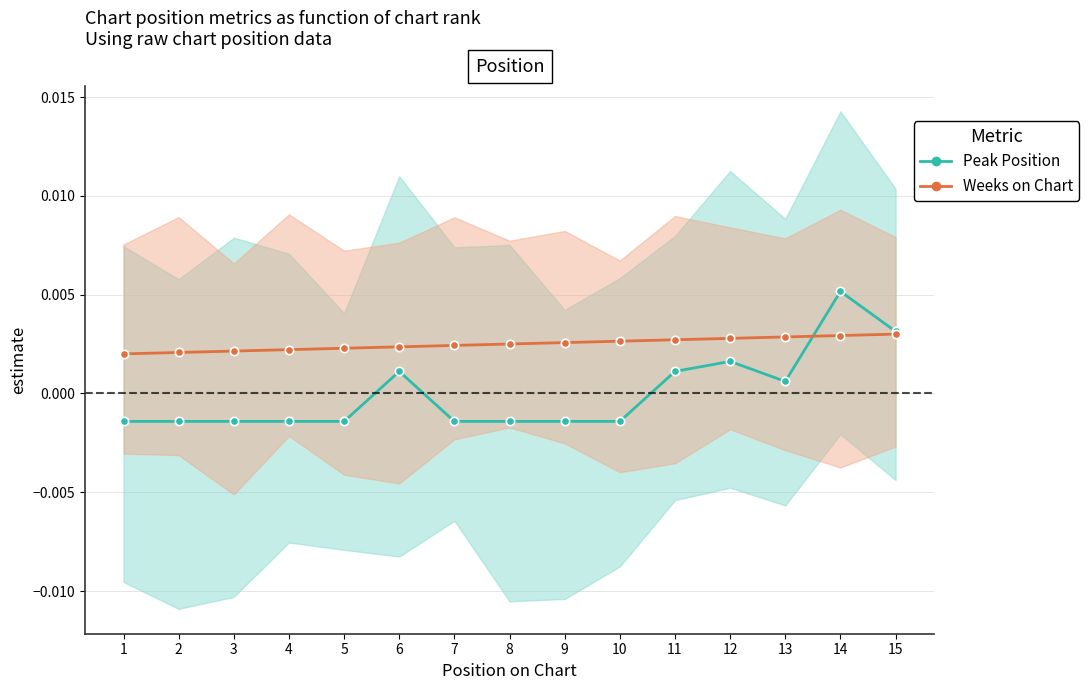

What are all the series names shown in the legend?

Peak Position, Weeks on Chart